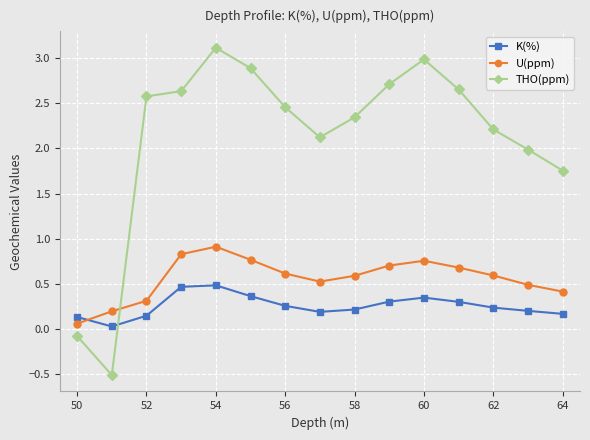

How many distinct data groups are displayed?

3